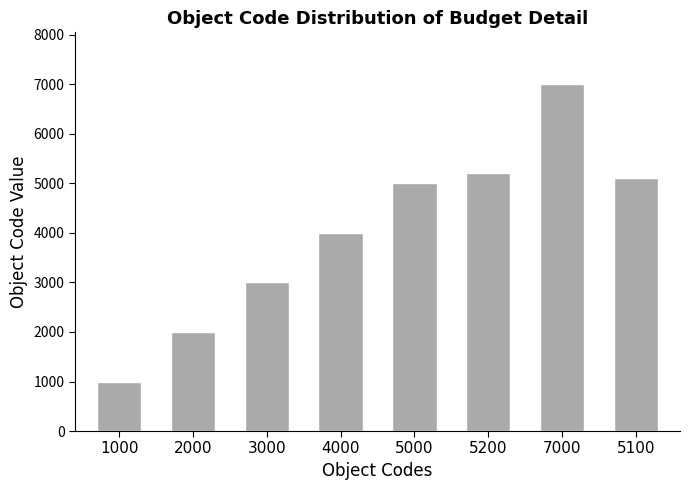

What is the label of the 6th bar from the left?

5200